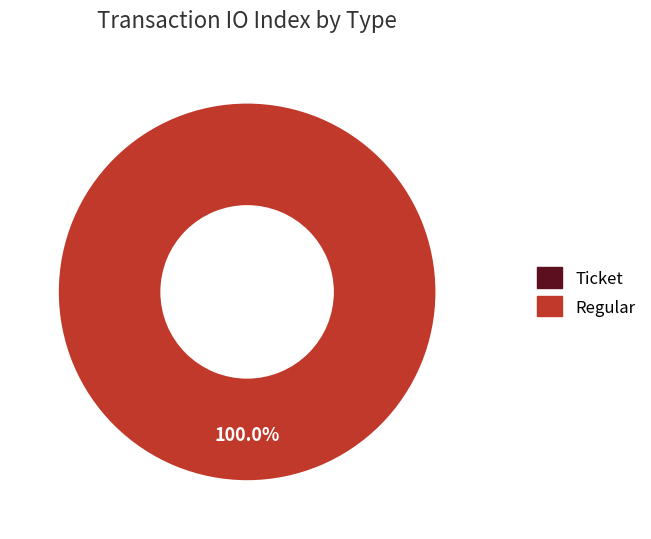

Count the number of slices in the pie.

2